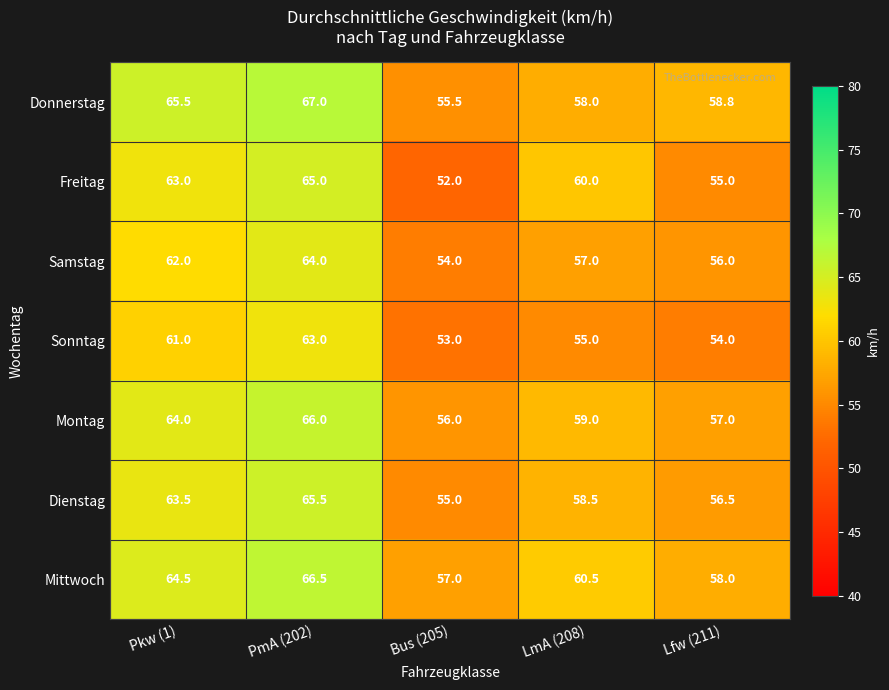

Rank the categories by Montag value from lowest to highest.

Bus (205), Lfw (211), LmA (208), Pkw (1), PmA (202)